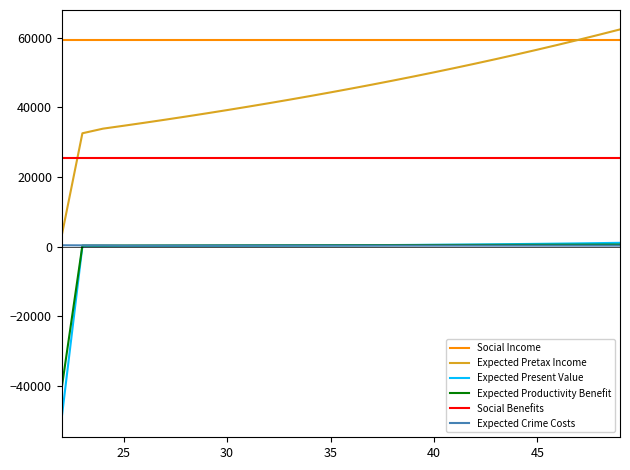

What is the maximum value shown in the chart?

62361.0